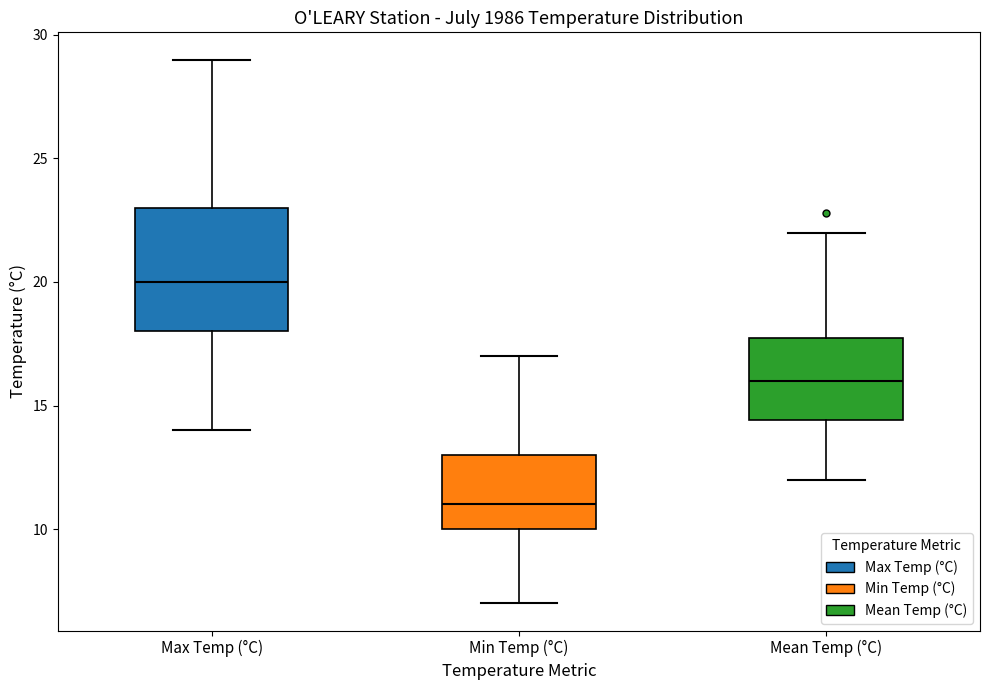

Where is the lower edge of the box for Min Temp (°C) on the y-axis? The values are not printed on the chart, so give them approximately, as read against the axis.

10.0